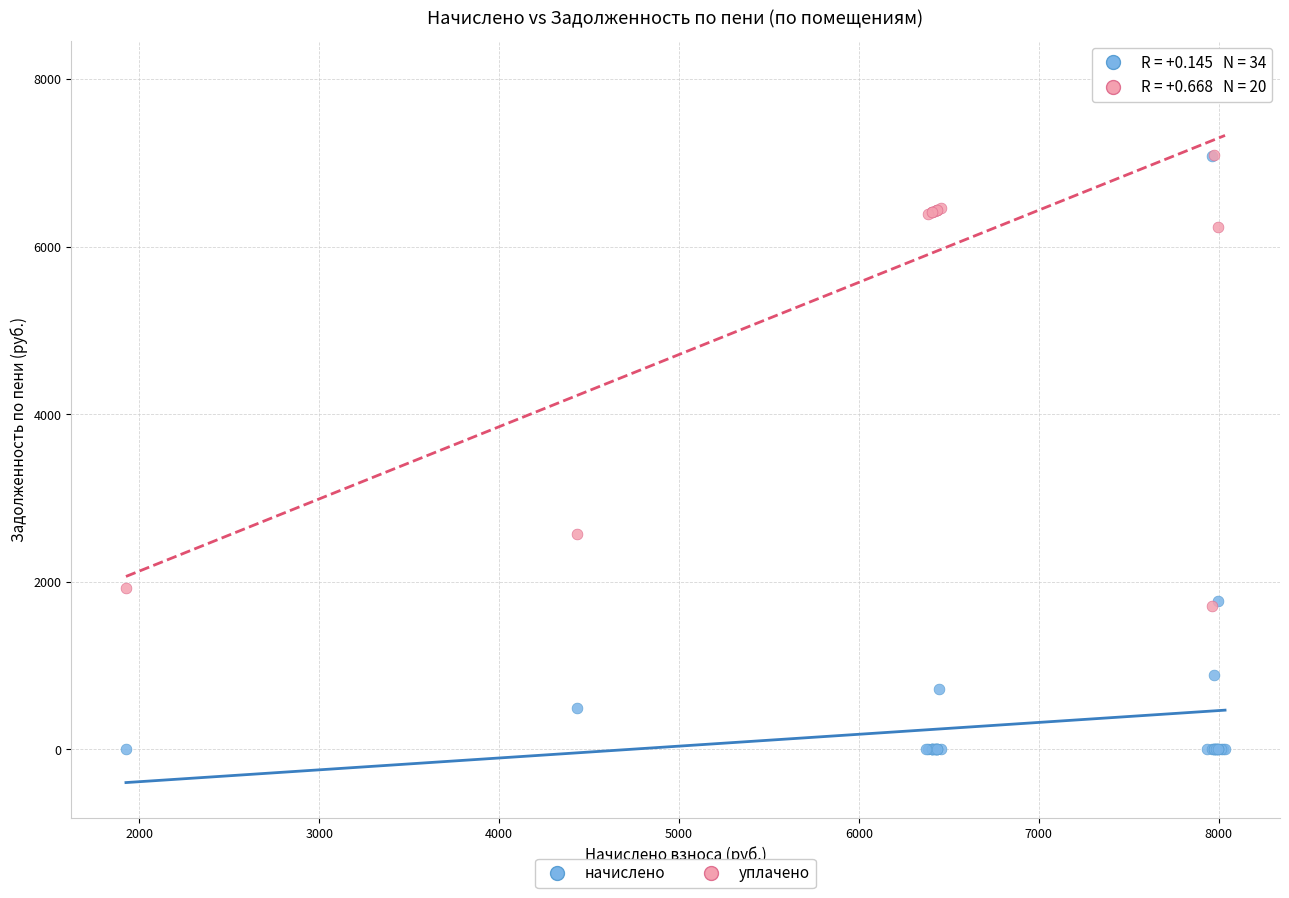

Which series has the largest Y range (max minus min)?

начислено